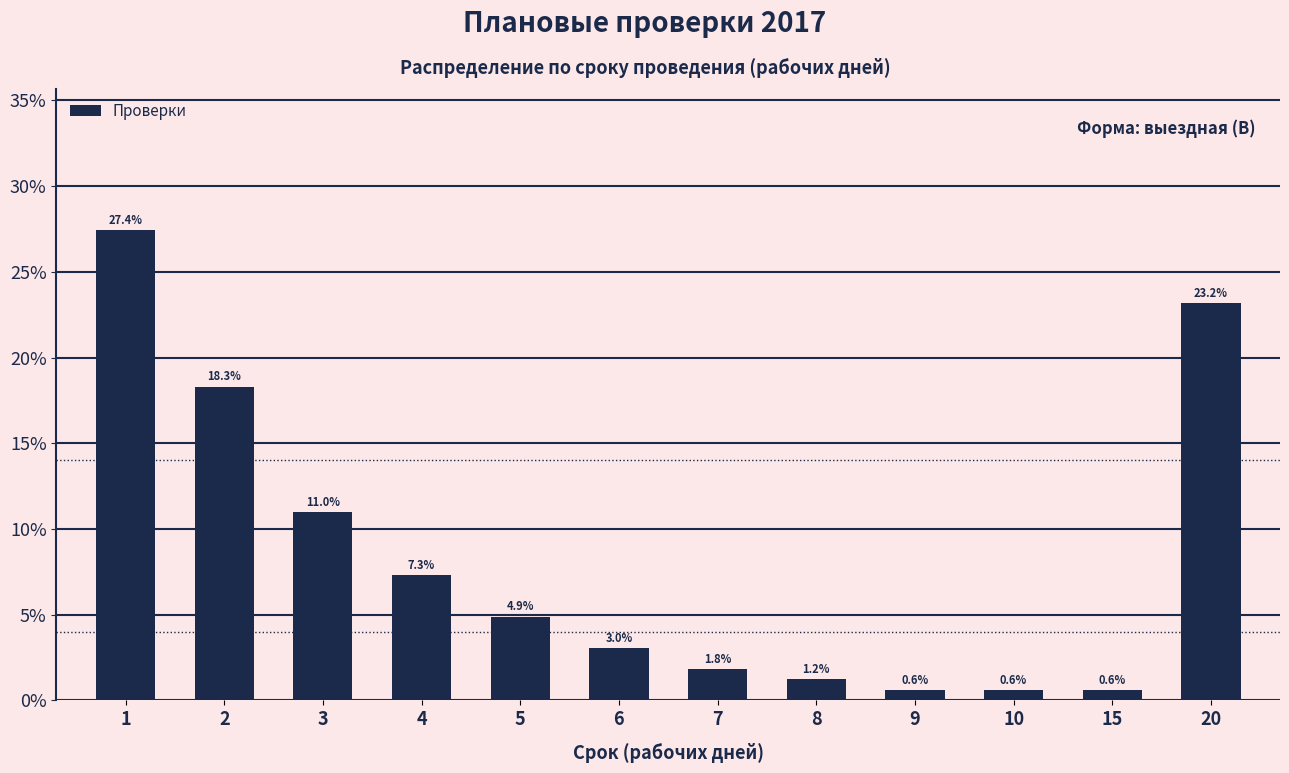

Reading left to right, transcribe all the data shown in this chart.

0.3	0.2	0.1	0.1	0.0	0.0	0.0	0.0	0.0	0.0	0.0	0.2